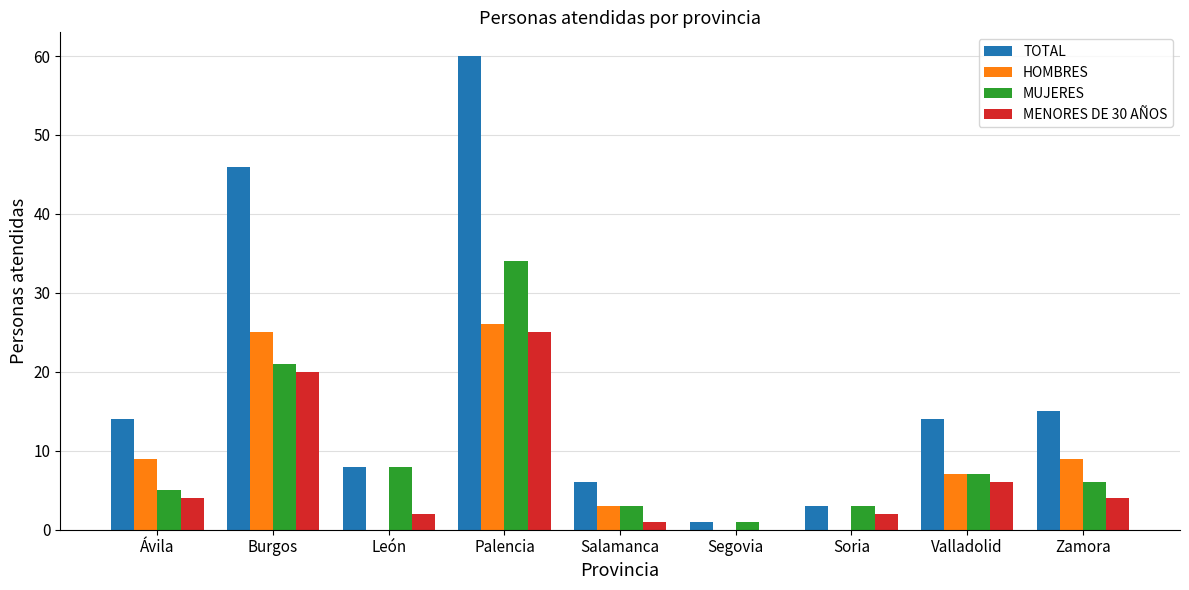

Where is MUJERES nearest to the value 17?

Burgos